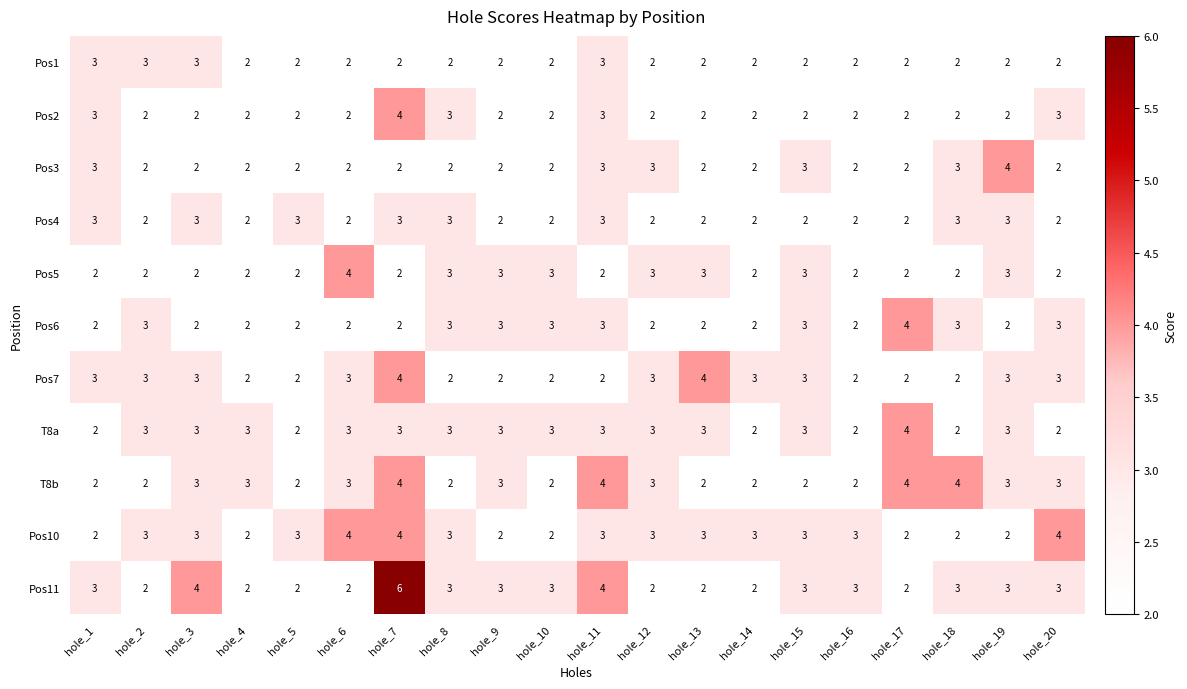

Which series has the largest total across all categories?

Pos11